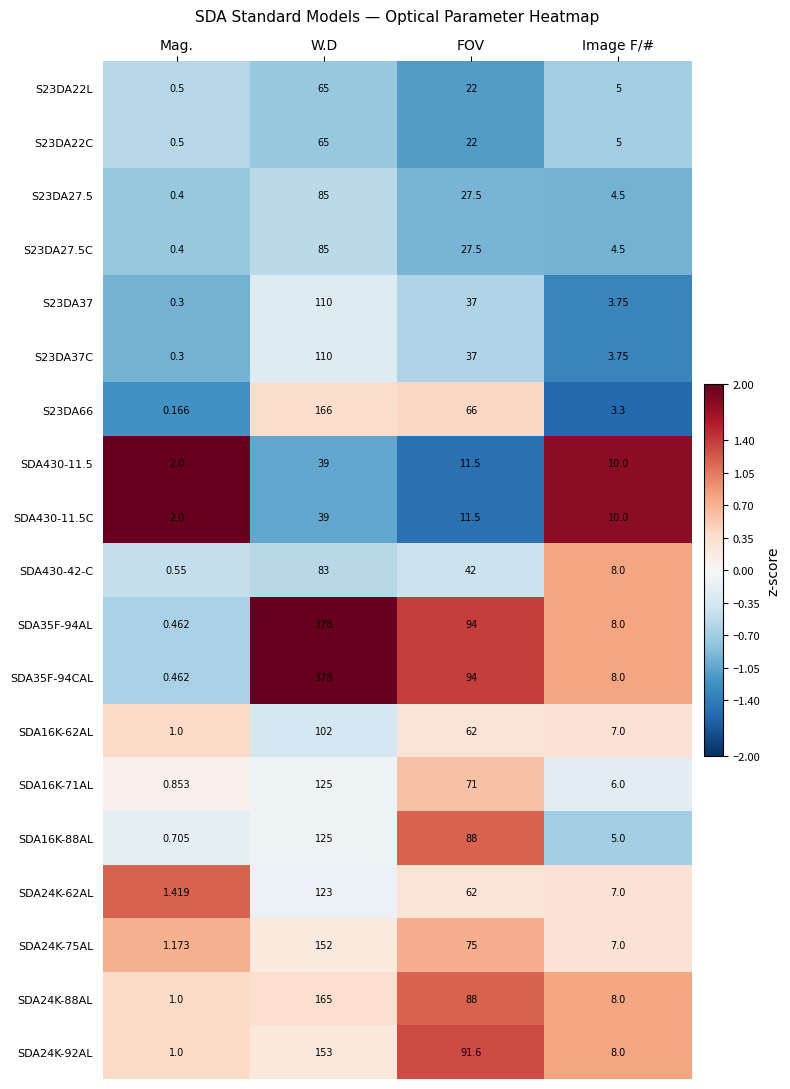

At which category is the sum across all series the highest?

W.D